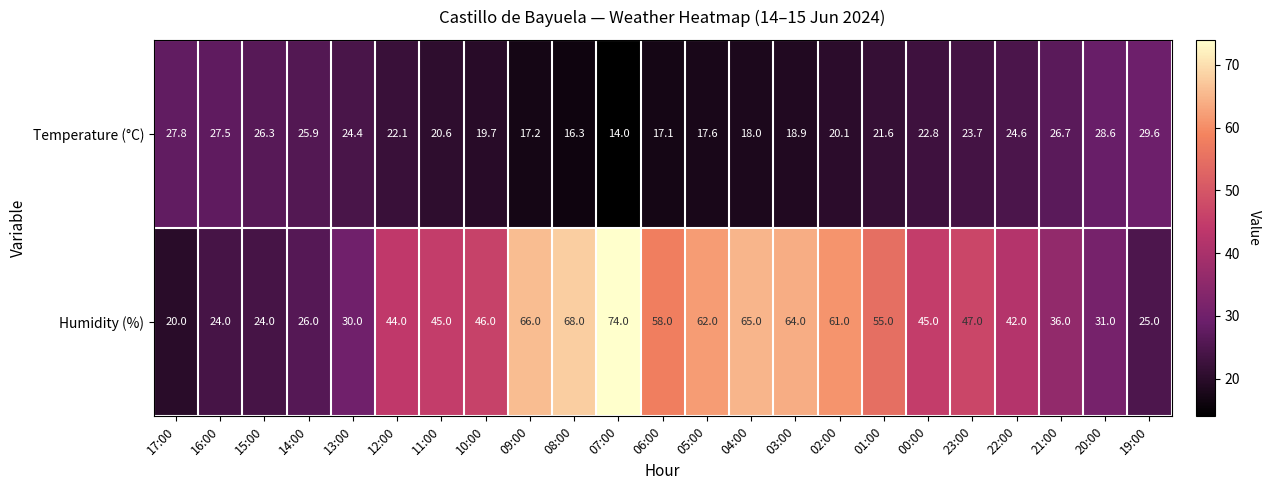

At which category is the sum across all series the highest?

07:00